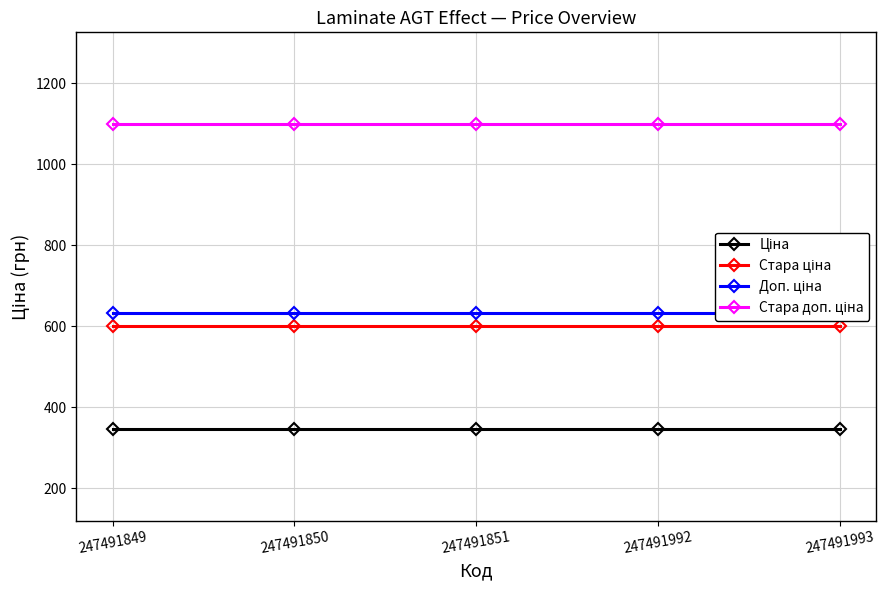

At which label does Стара ціна reach its peak?

247491849